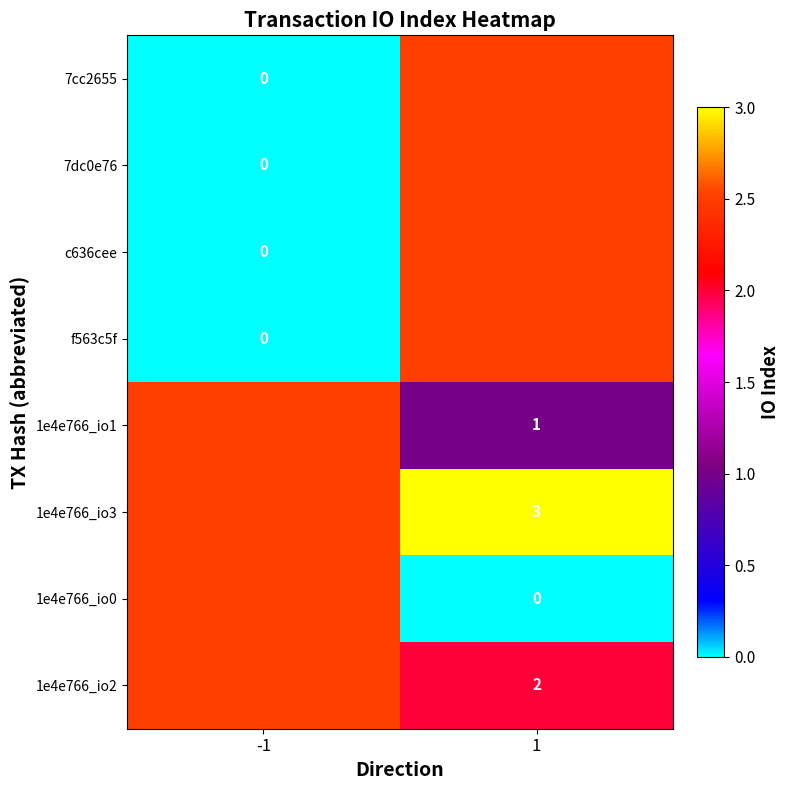

Is it true that 1e4e766_io2 equals 3.5 at 1?

False